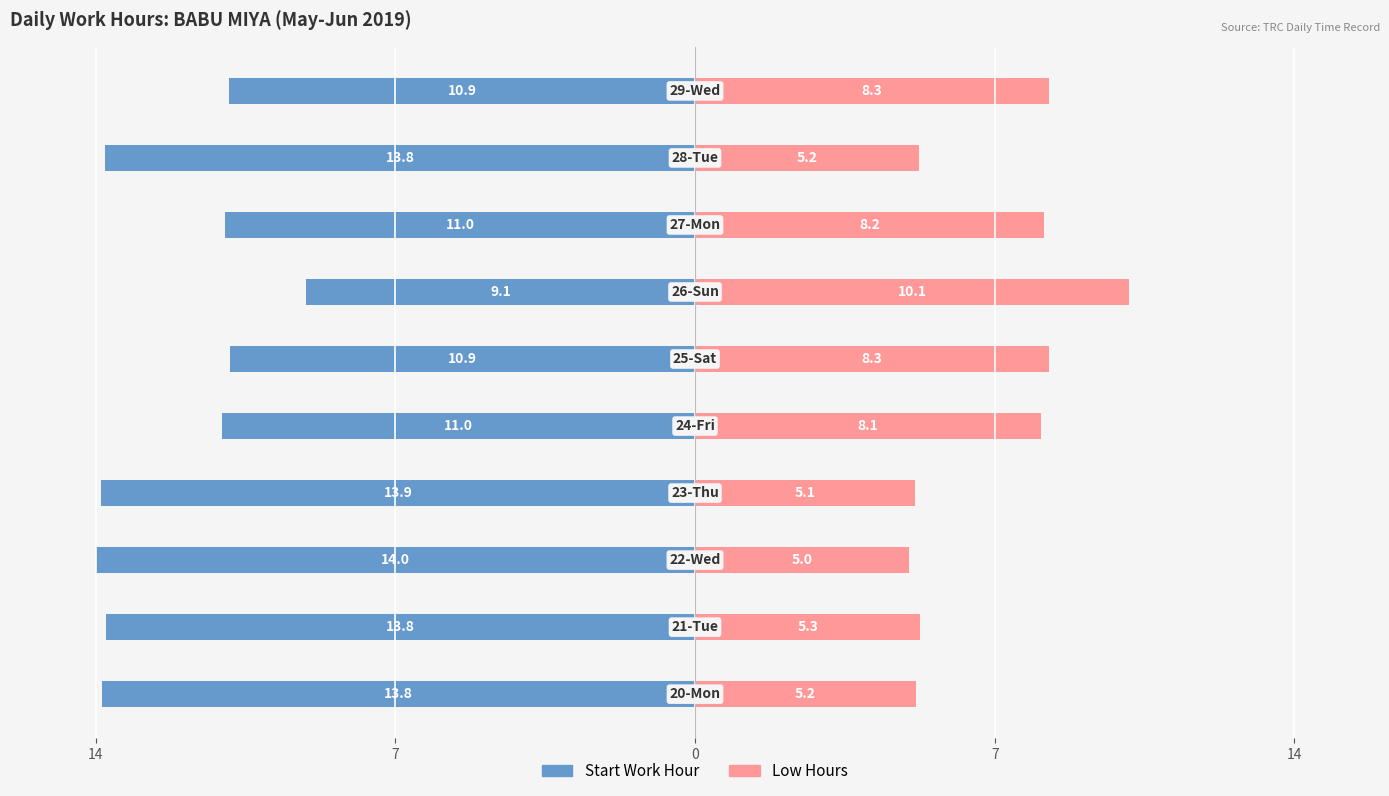

The Low Hours series shows 2.3 at 14. True or false?

False